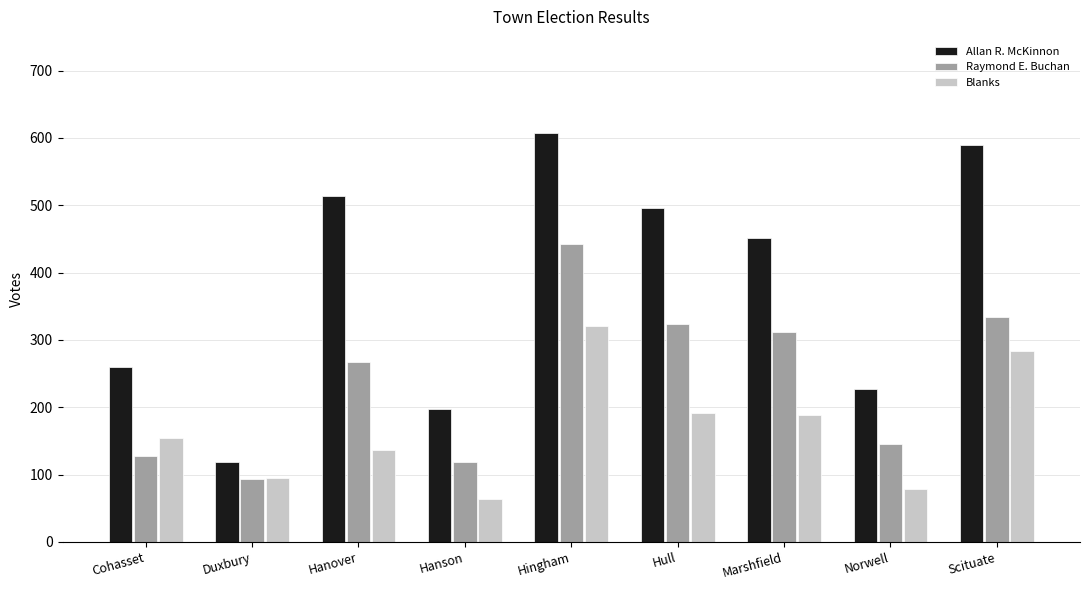

Reading left to right, transcribe all the data shown in this chart.

Allan R. McKinnon: 260	118	514	198	608	496	452	227	589
Raymond E. Buchan: 127	94	267	118	442	323	312	145	334
Blanks: 155	95	137	63	320	191	188	78	284